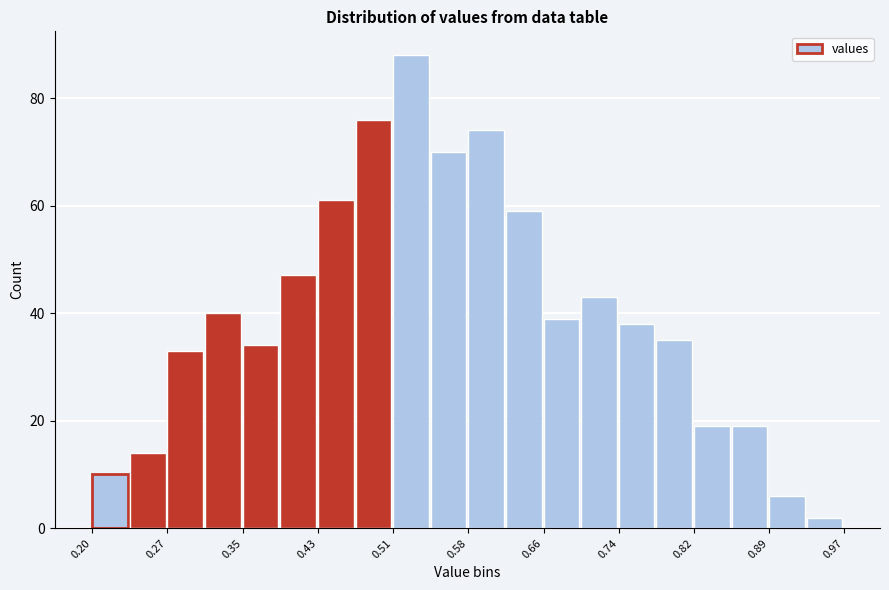

Around what value on the x-axis is the tallest bar? Give the approximate position of its centre, as read against the axis.

0.52